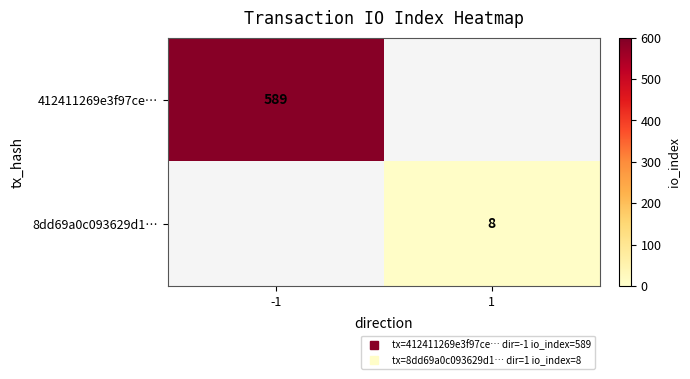

At which label does 8dd69a0c093629d1… reach its minimum?

-1